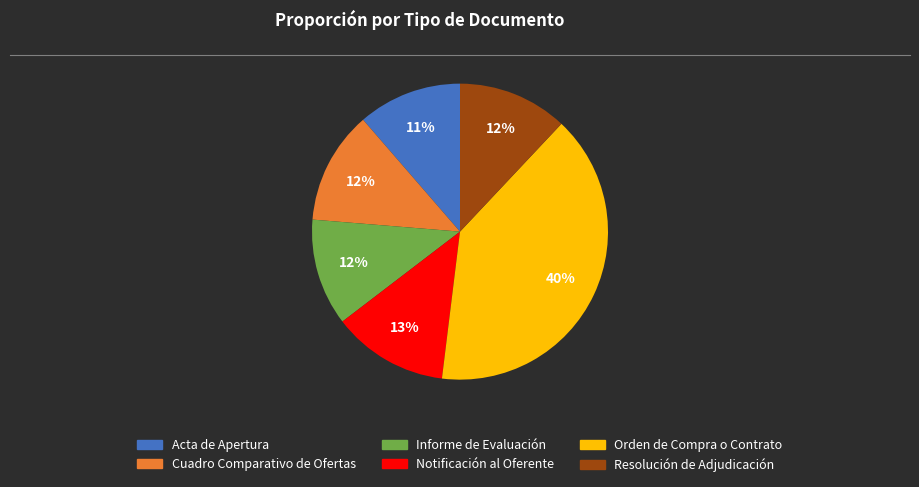

Do Cuadro Comparativo de Ofertas and Informe de Evaluación together represent more than half of the pie?

No